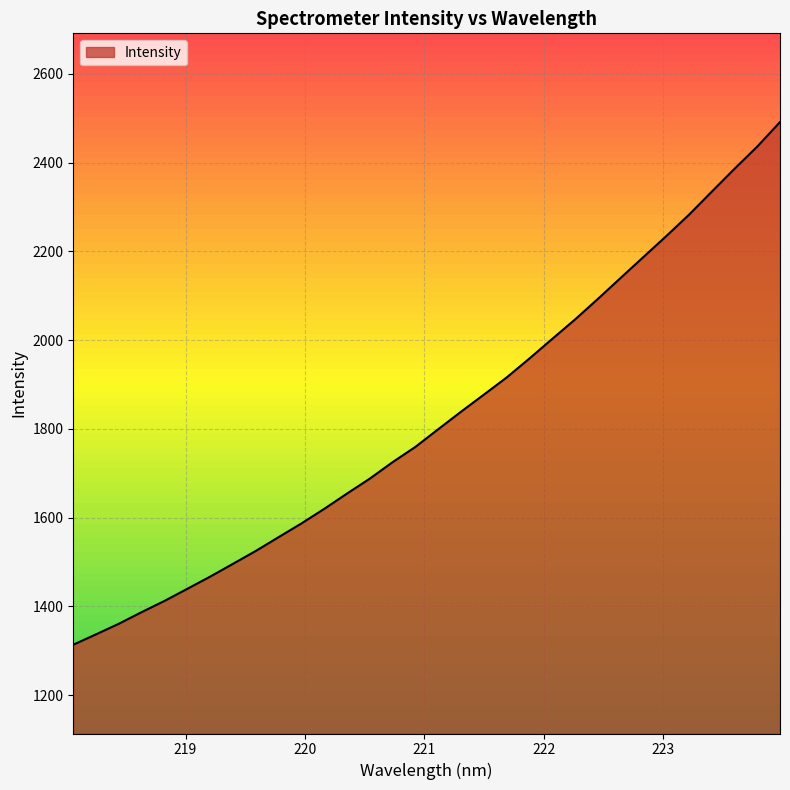

Reading right to left, extract all data points from this chart.

2491.3	2436.0	2385.9	2334.3	2282.3	2234.1	2187.1	2140.0	2092.6	2046.5	2002.7	1958.6	1915.8	1877.1	1838.8	1799.3	1759.5	1725.1	1688.0	1654.3	1619.8	1586.9	1556.1	1525.0	1496.0	1467.1	1439.7	1412.4	1387.2	1360.9	1337.1	1313.6